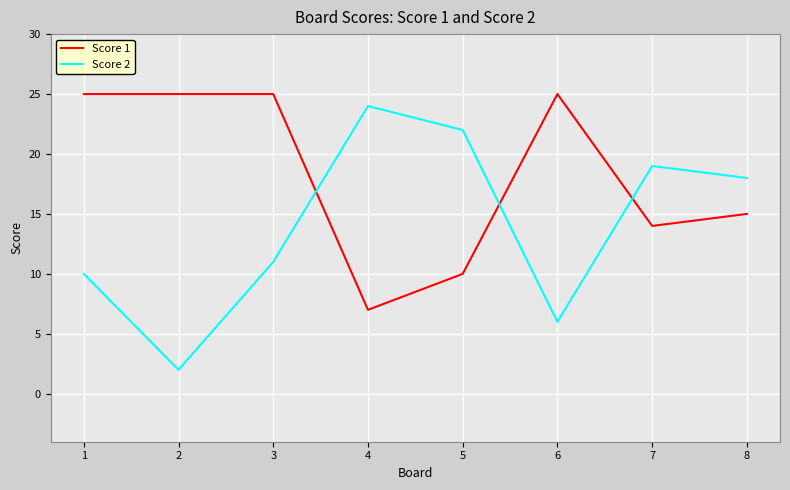

Which series changed the most between 1 and 7?

Score 1